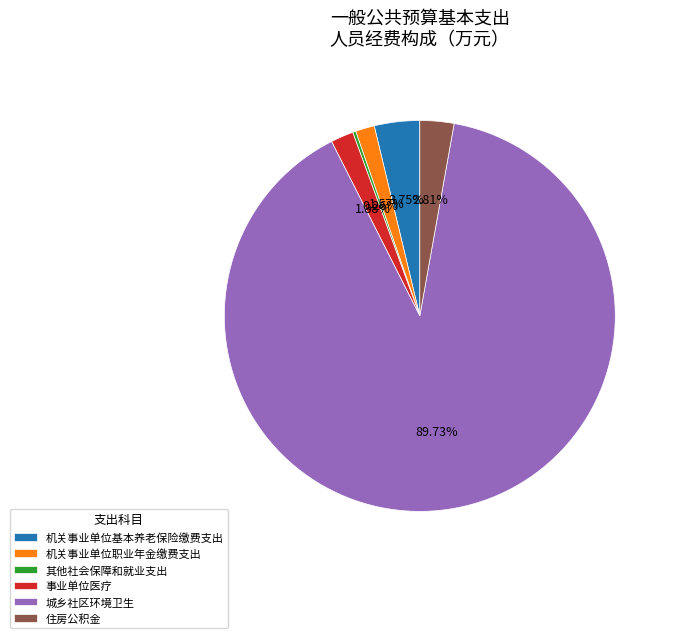

To the nearest percent, what is the average slice percentage?

17%